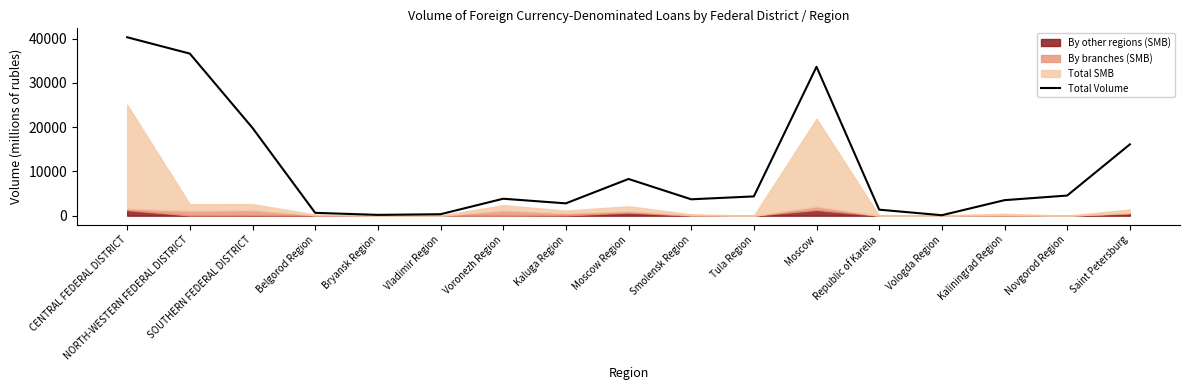

The value at Kaluga Region is 2788. True or false?

True